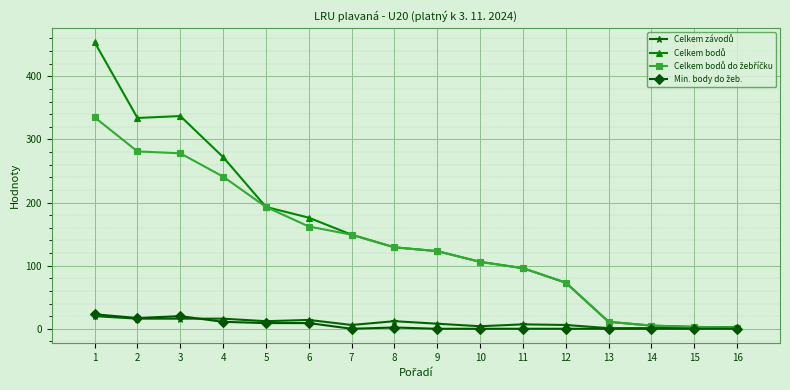

How many data points does each series have?

16